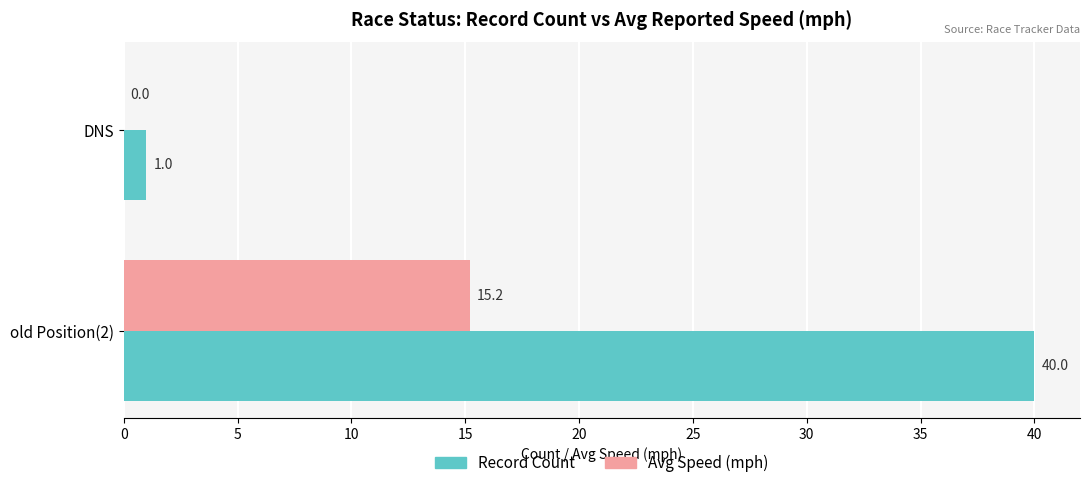

At which category is the sum across all series the highest?

old Position(2)